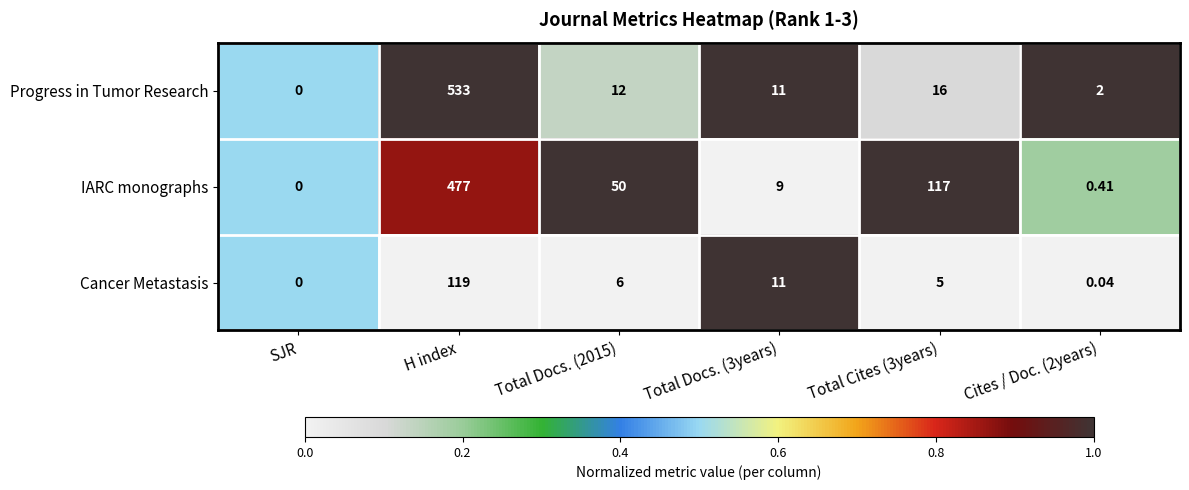

At Cites / Doc. (2years), list the series in order from smallest to largest.

Cancer Metastasis, IARC monographs, Progress in Tumor Research